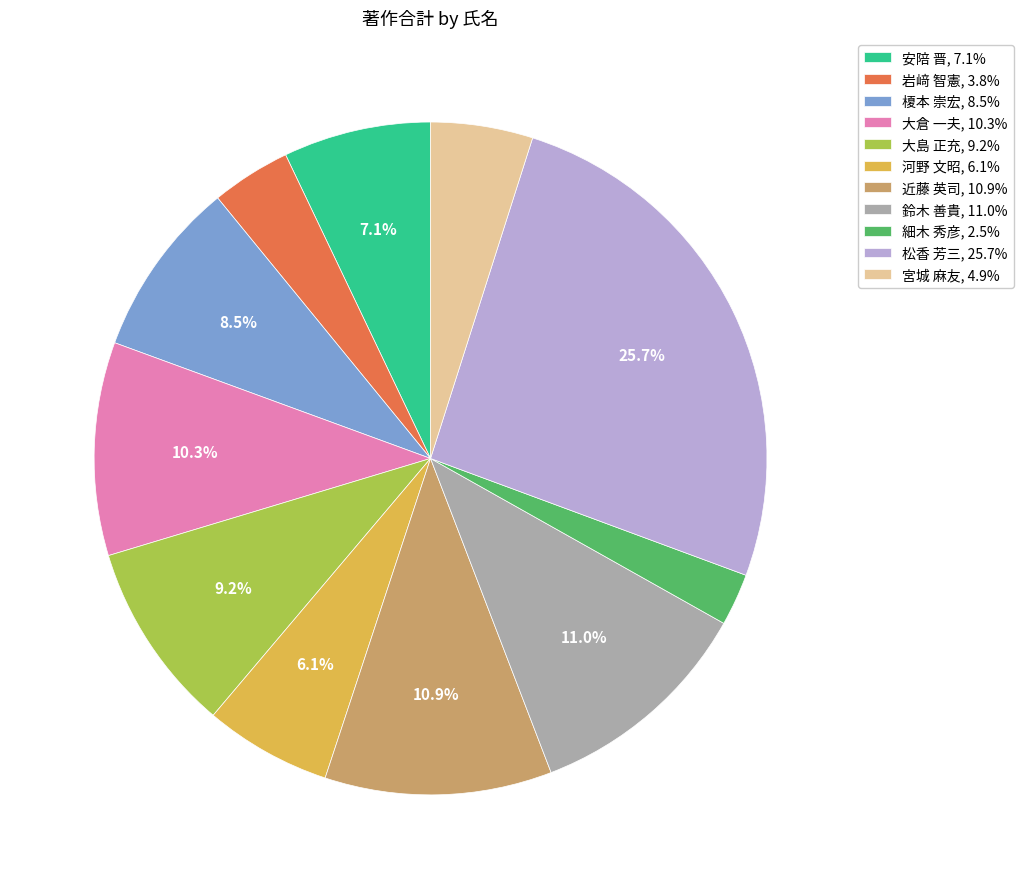

To the nearest percent, what percentage of the pie is 宮城 麻友?

5%